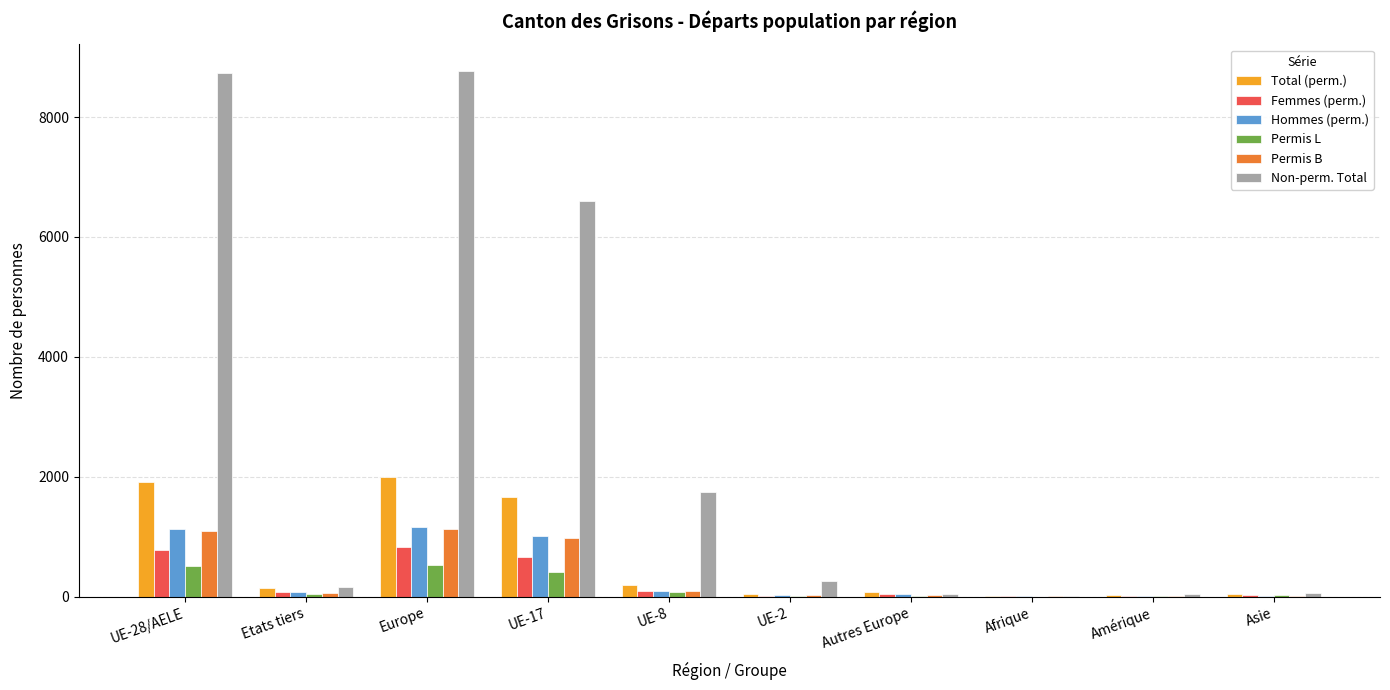

What is the difference between the Hommes (perm.) values at Etats tiers and UE-28/AELE?

1055